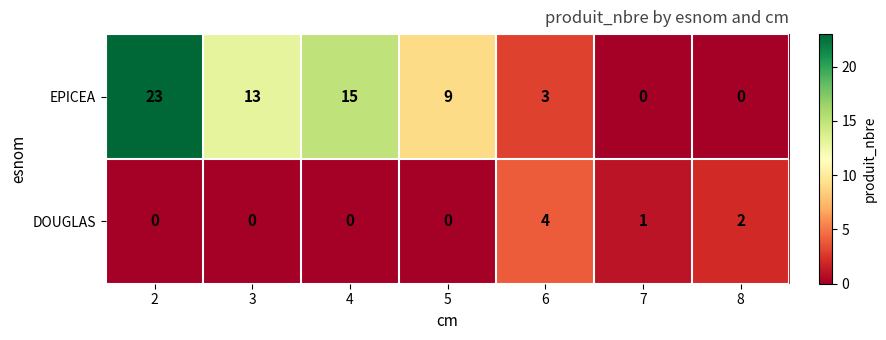

Reading right to left, list all the values displayed in this chart.

EPICEA: 8=0	7=0	6=3	5=9	4=15	3=13	2=23
DOUGLAS: 8=2	7=1	6=4	5=0	4=0	3=0	2=0